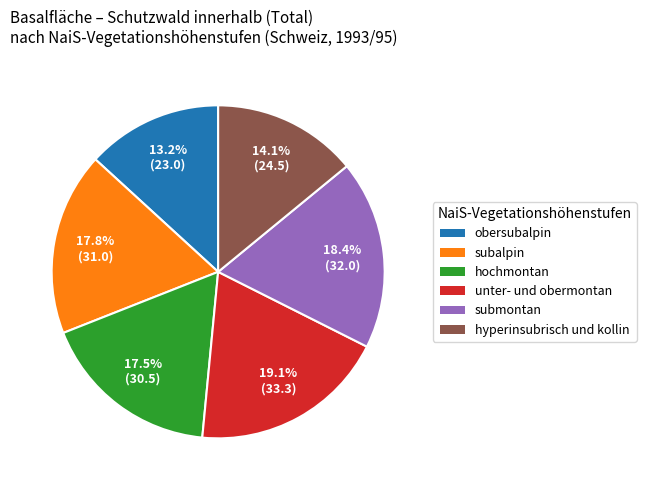

Is there a majority slice in this chart?

No